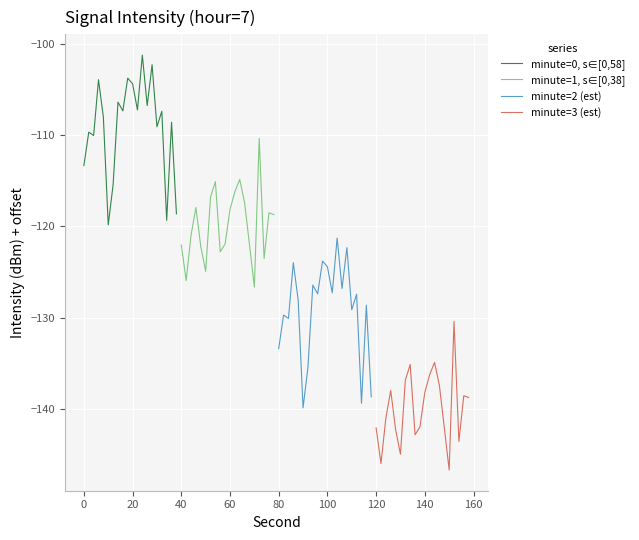

Is this an area chart (filled region under the line)?

No